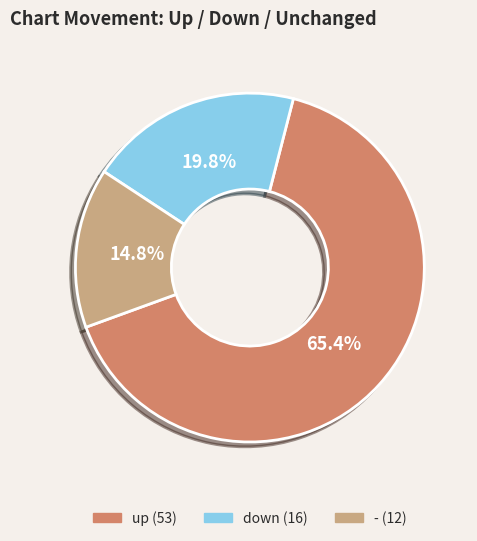

Is down the majority of the pie?

No